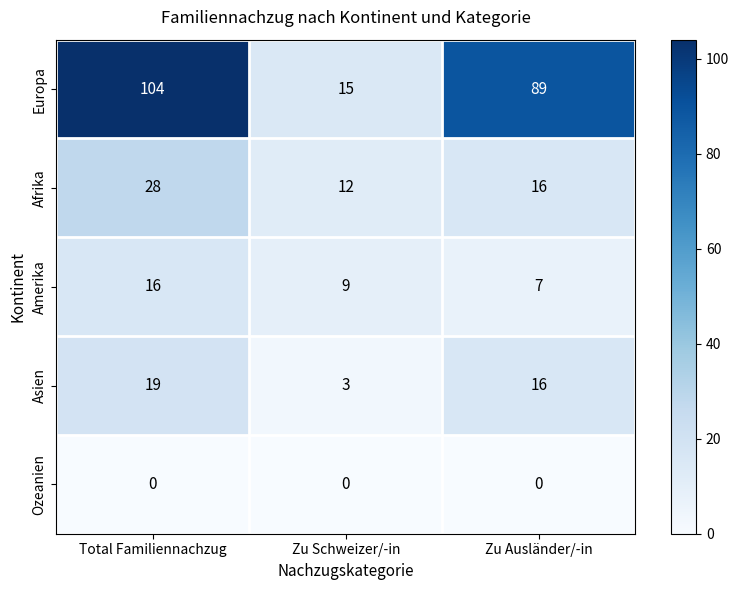

What is the sum of the Asien values at Zu Schweizer/-in and Zu Ausländer/-in?

19